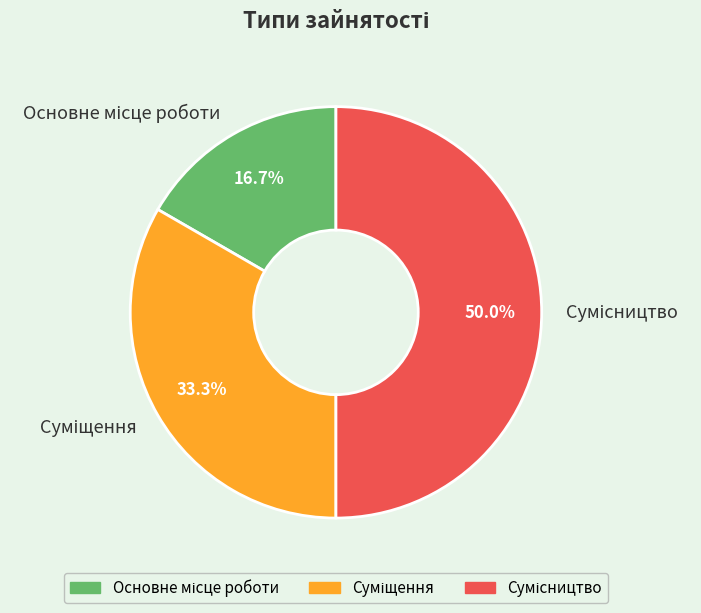

To the nearest percent, what is the combined percentage of Суміщення and Основне місце роботи?

50%